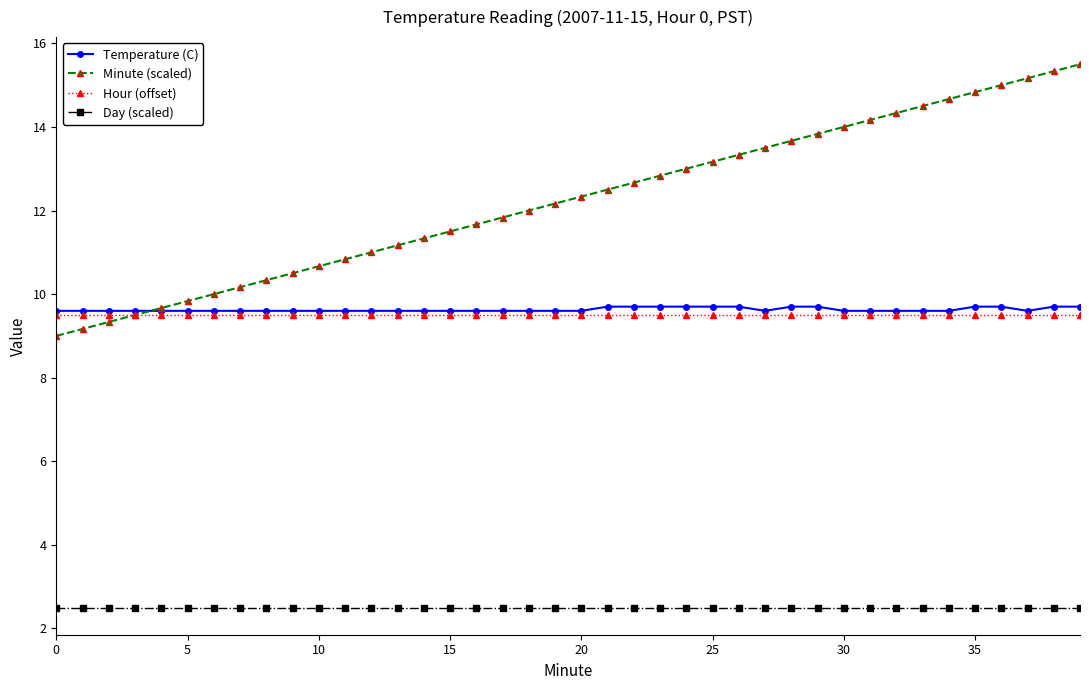

What is the maximum value shown in the chart?

15.5